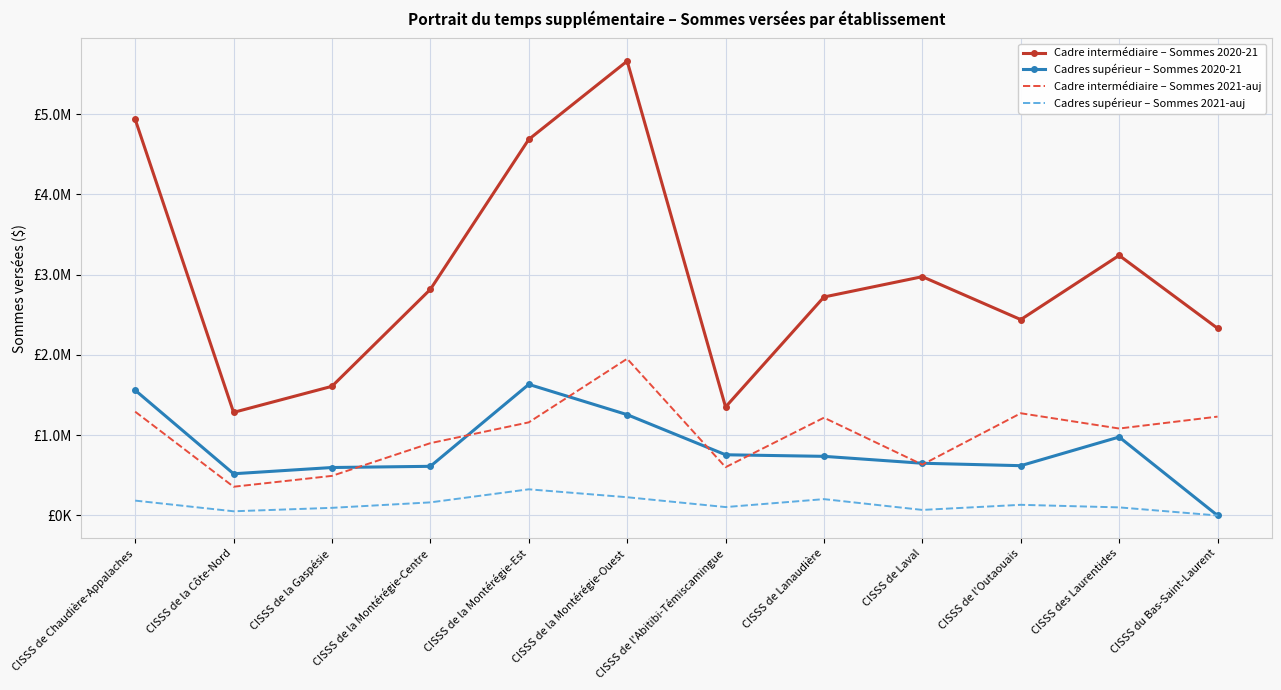

What are all the series names shown in the legend?

Cadre intermédiaire – Sommes 2020-21, Cadres supérieur – Sommes 2020-21, Cadre intermédiaire – Sommes 2021-auj, Cadres supérieur – Sommes 2021-auj